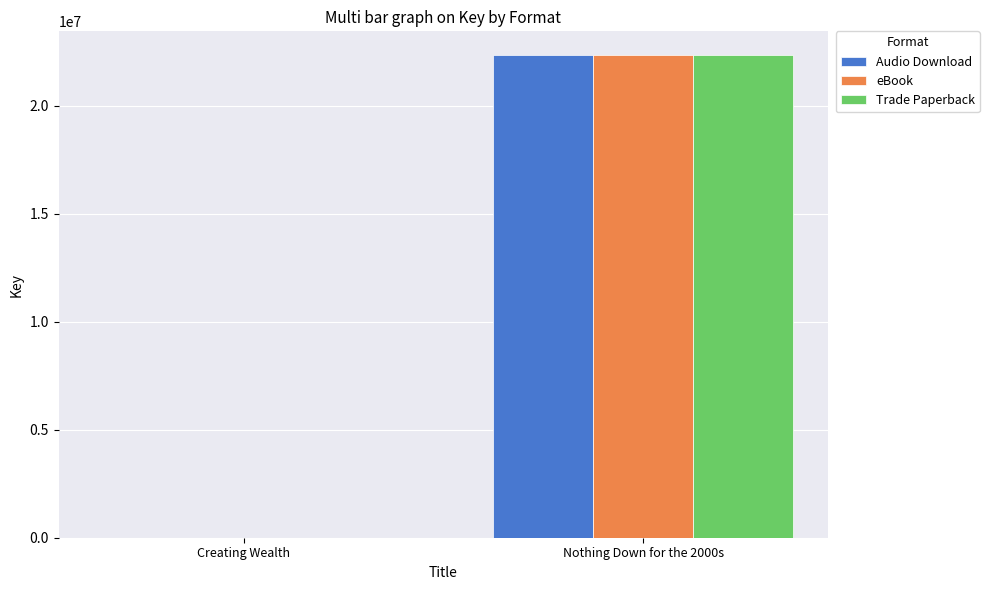

What is the sum of all eBook values?

22330517